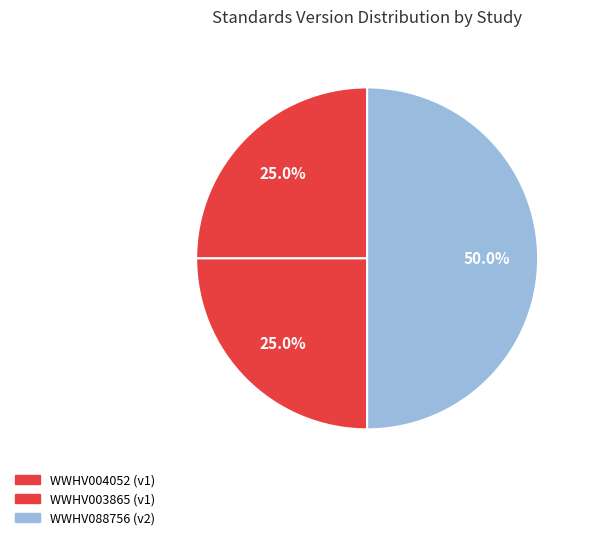

How many segments does this pie chart have?

3